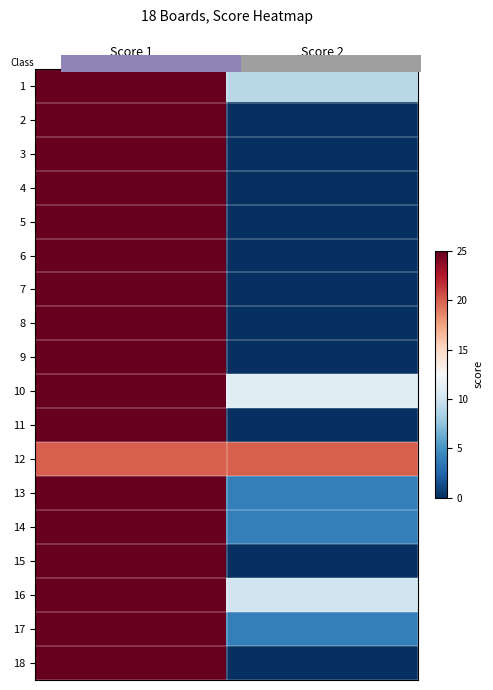

Reading left to right, what are all the values shown in this chart?

1: Score 1=25	Score 2=9
2: Score 1=25	Score 2=0
3: Score 1=25	Score 2=0
4: Score 1=25	Score 2=0
5: Score 1=25	Score 2=0
6: Score 1=25	Score 2=0
7: Score 1=25	Score 2=0
8: Score 1=25	Score 2=0
9: Score 1=25	Score 2=0
10: Score 1=25	Score 2=11
11: Score 1=25	Score 2=0
12: Score 1=20	Score 2=20
13: Score 1=25	Score 2=4
14: Score 1=25	Score 2=4
15: Score 1=25	Score 2=0
16: Score 1=25	Score 2=10
17: Score 1=25	Score 2=4
18: Score 1=25	Score 2=0